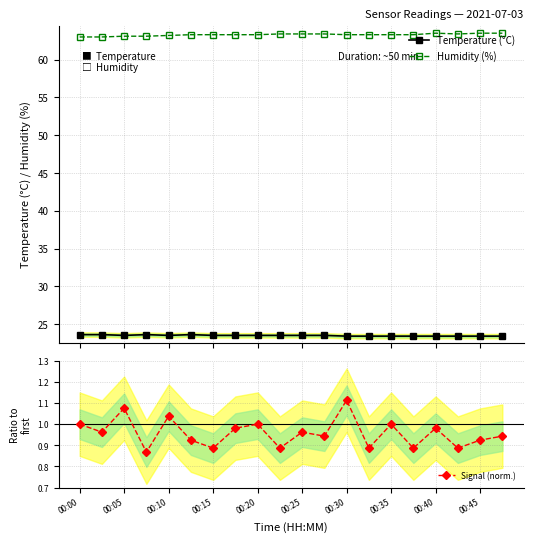

True or false: Signal (norm.) has a value of 1.6 at 00:05.

False